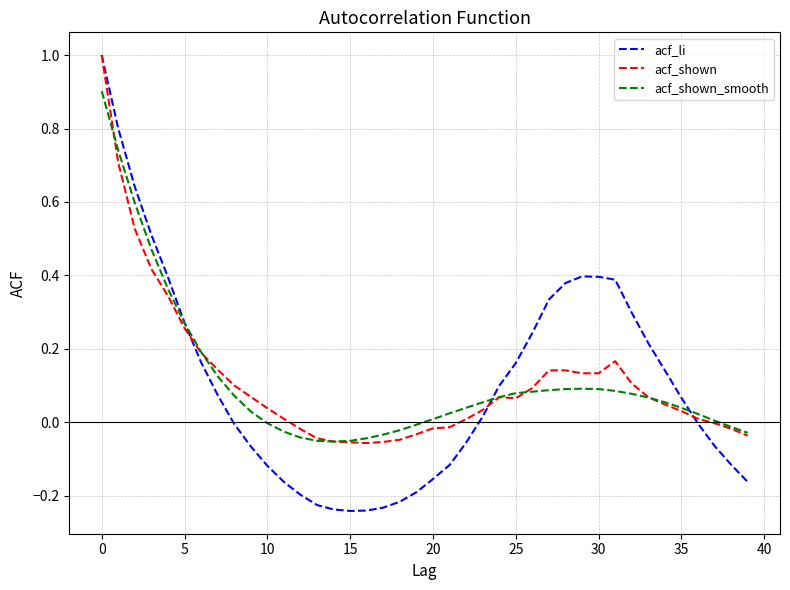

What is the maximum value shown in the chart?

1.0